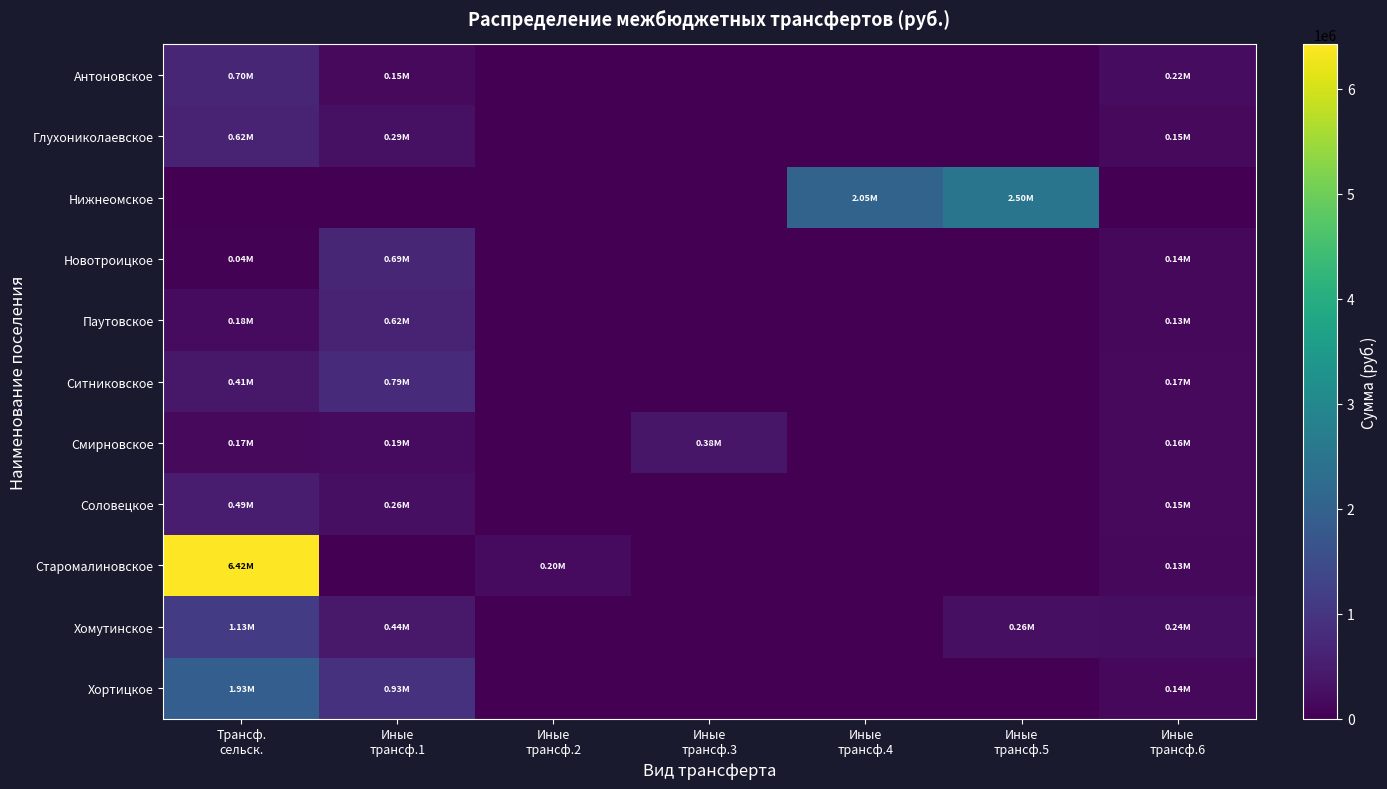

At which category is the sum across all series the highest?

Трансф.
сельск.